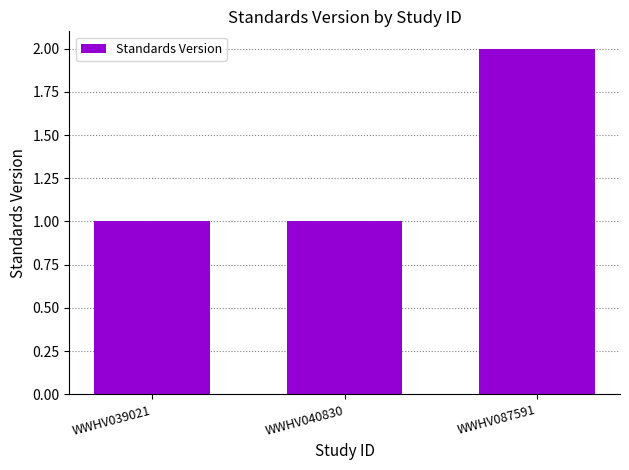

Are the bars horizontal?

No